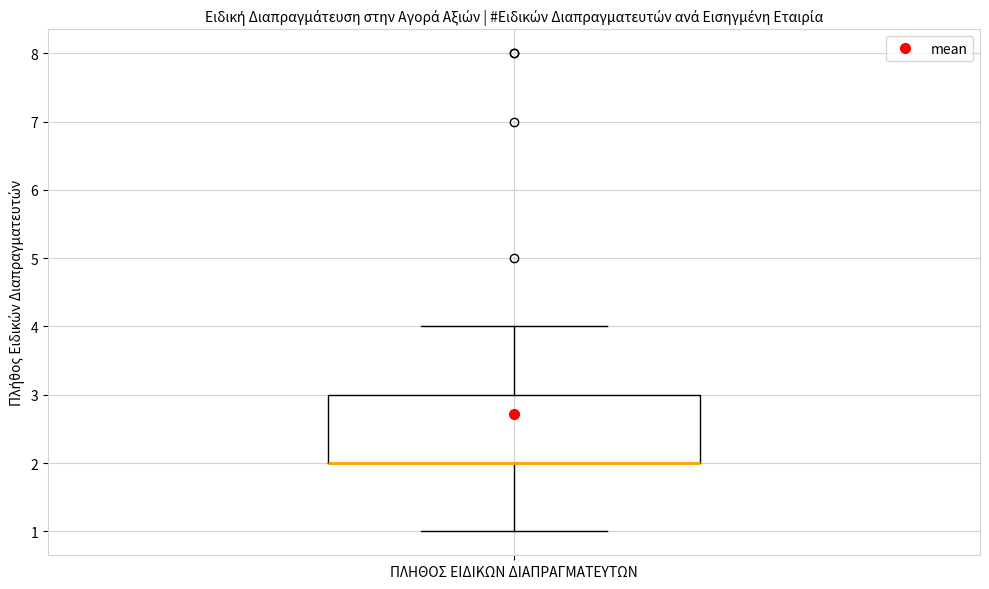

Where is the upper edge of the box for ΠΛΗΘΟΣ ΕΙΔΙΚΩΝ ΔΙΑΠΡΑΓΜΑΤΕΥΤΩΝ on the y-axis? The values are not printed on the chart, so give them approximately, as read against the axis.

3